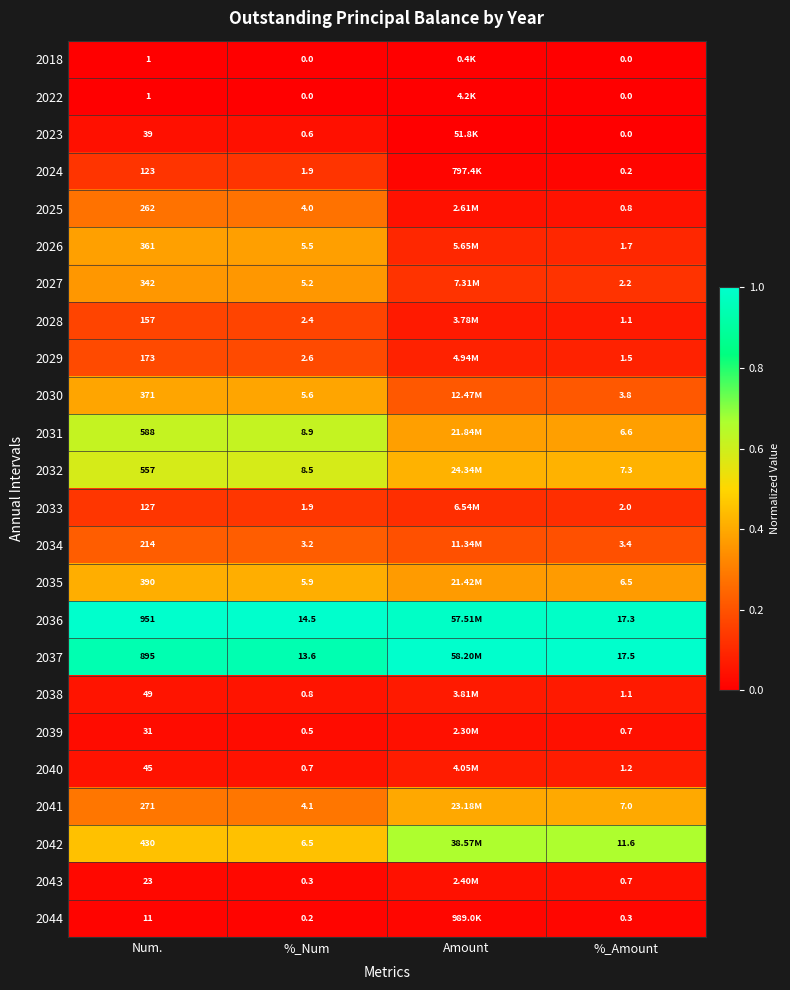

Is the value of 2025 at %_Num greater than the value of 2033 at %_Num?

Yes